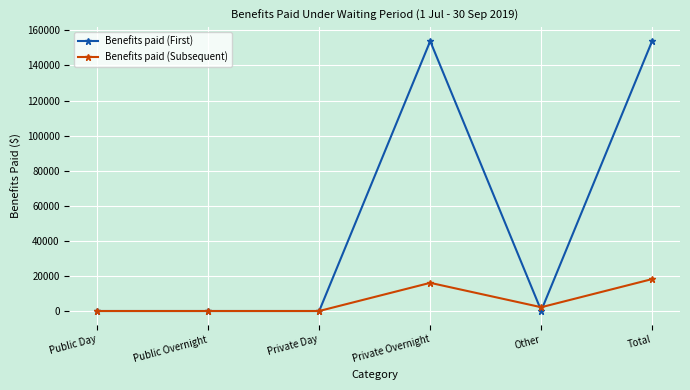

Rank the series by their average value, from highest to lowest.

Benefits paid (First), Benefits paid (Subsequent)